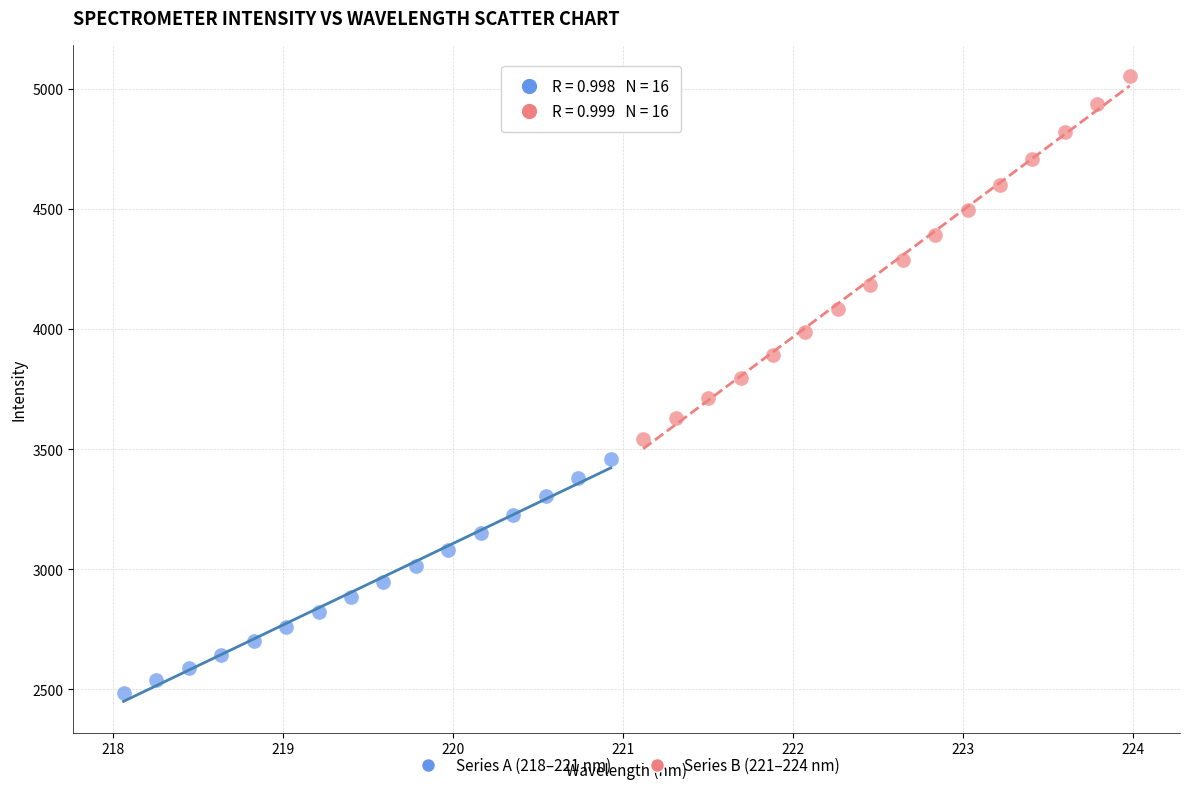

Which series reaches the minimum Y coordinate?

Series A (218–221 nm)